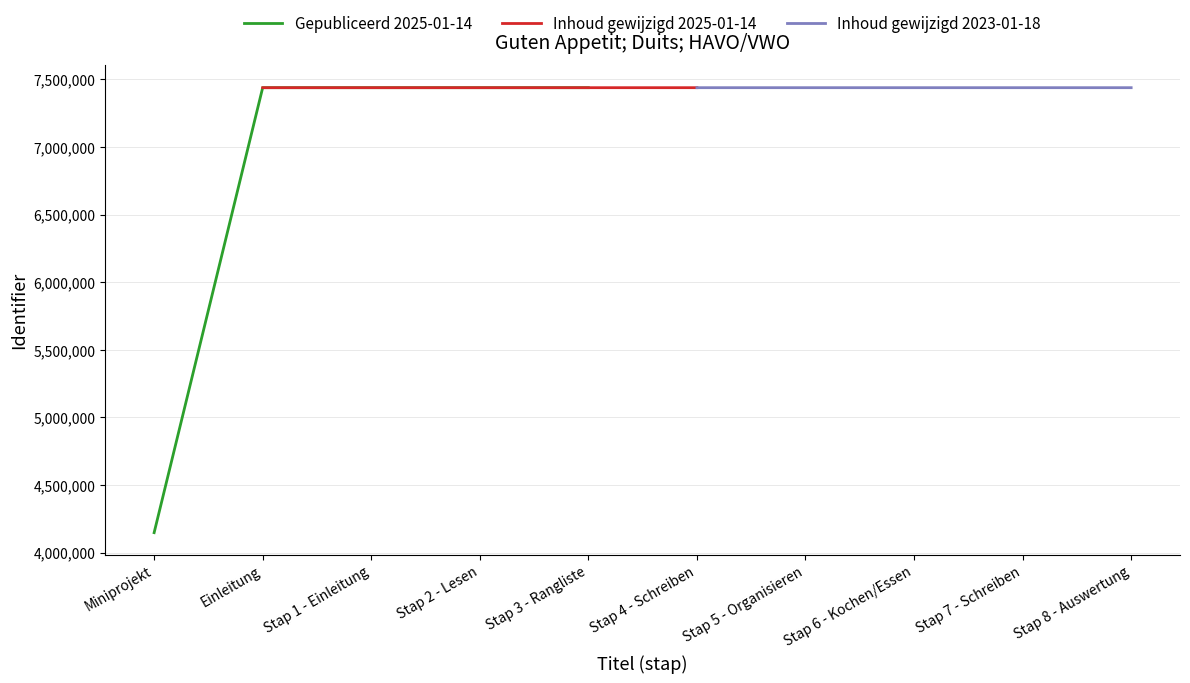

What is the minimum value for Gepubliceerd 2025-01-14?

4147441